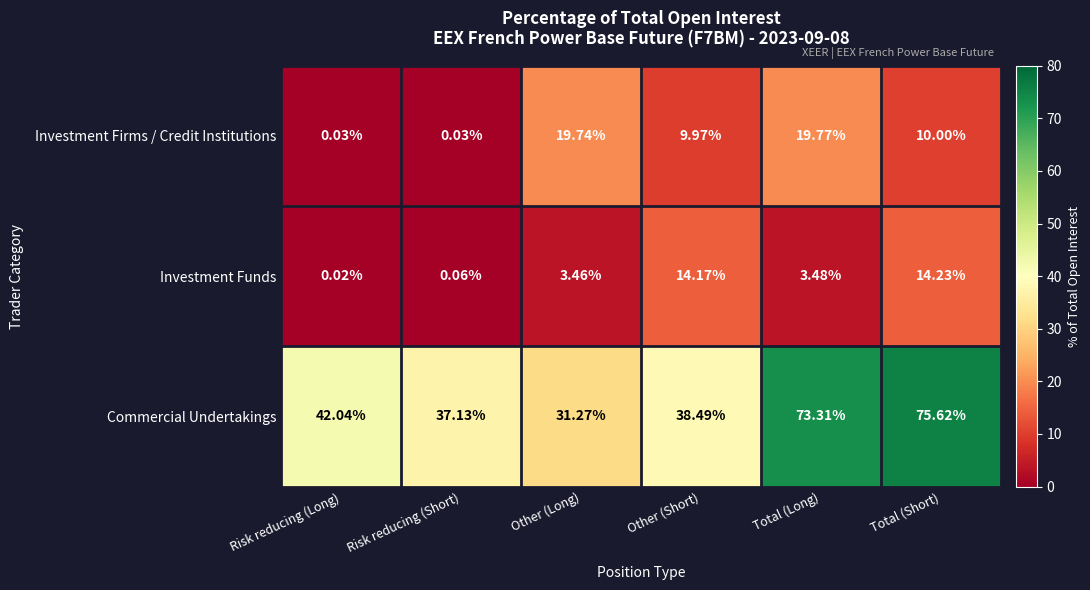

Where does the Investment Funds series first go above 3?

Other (Long)